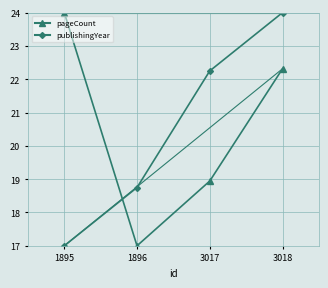

What is the value of the pageCount point at the 2nd from the left?

17.0